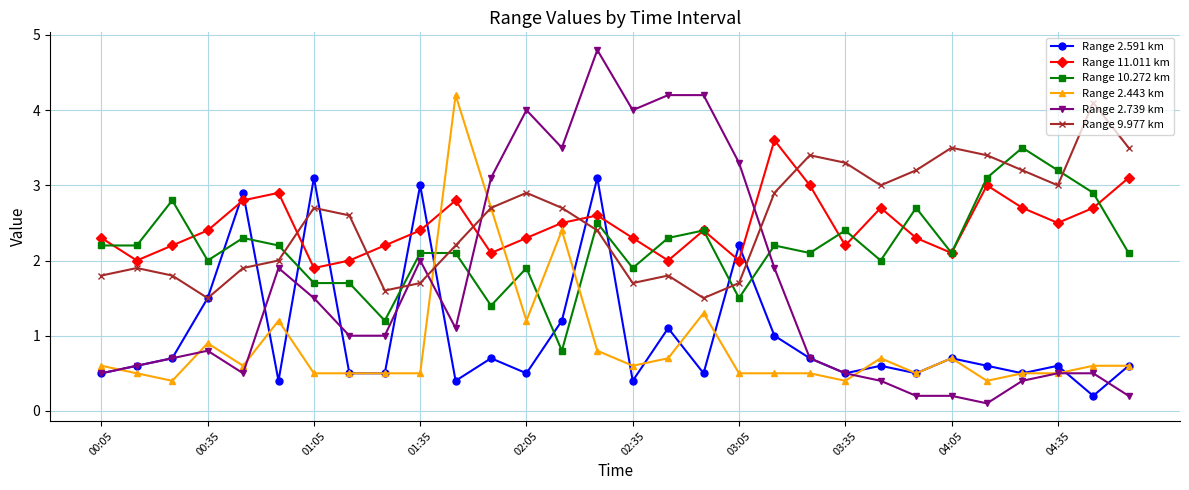

What is the sum of all Range 10.272 km values?

65.5